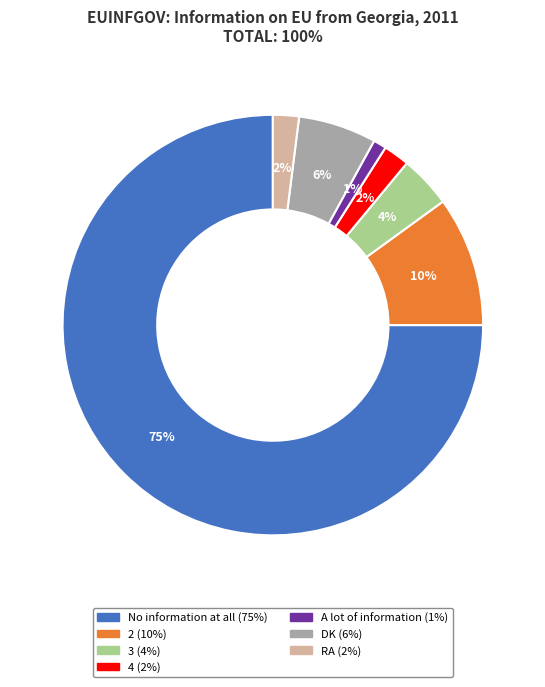

What is the majority slice?

No information at all